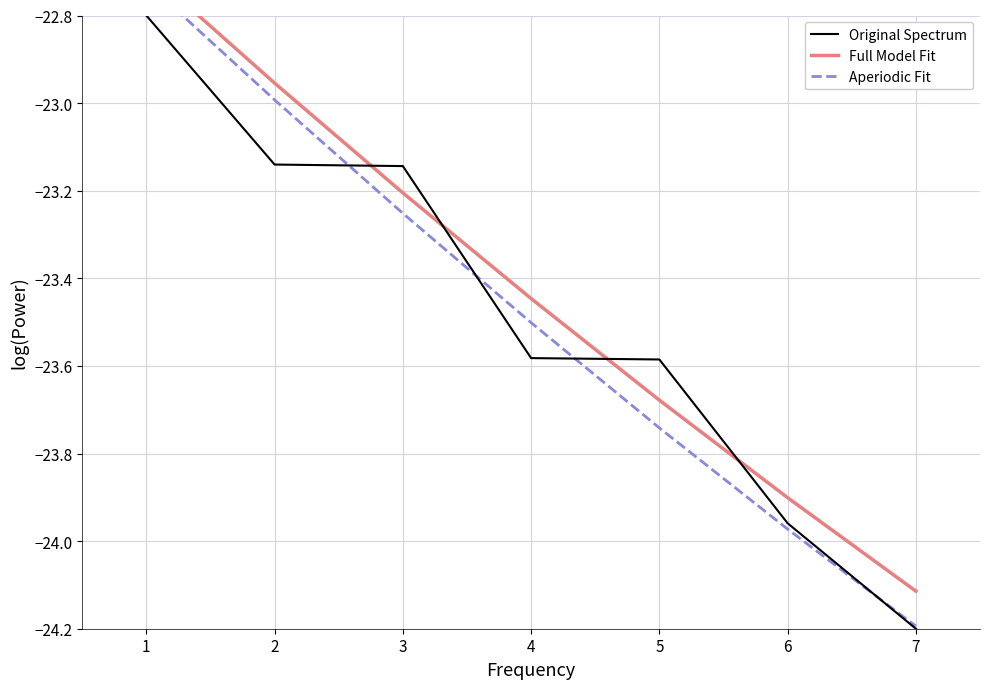

True or false: Original Spectrum has a value of -15.8 at 3.

False